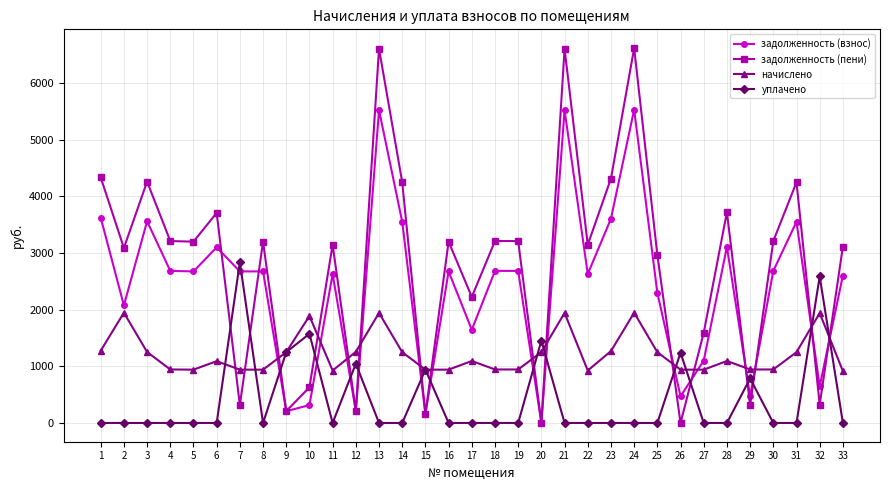

How many values in the начислено series are below 1093?

16